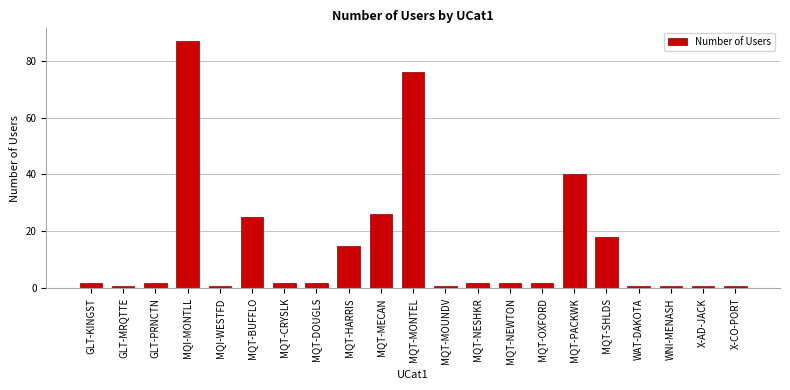

Reading left to right, transcribe all the data shown in this chart.

GLT-KINGST=2	GLT-MRQTTE=1	GLT-PRNCTN=2	MQI-MONTLL=87	MQI-WESTFD=1	MQT-BUFFLO=25	MQT-CRYSLK=2	MQT-DOUGLS=2	MQT-HARRIS=15	MQT-MECAN=26	MQT-MONTEL=76	MQT-MOUNDV=1	MQT-NESHKR=2	MQT-NEWTON=2	MQT-OXFORD=2	MQT-PACKWK=40	MQT-SHLDS=18	WAT-DAKOTA=1	WNI-MENASH=1	X-AD-JACK=1	X-CO-PORT=1